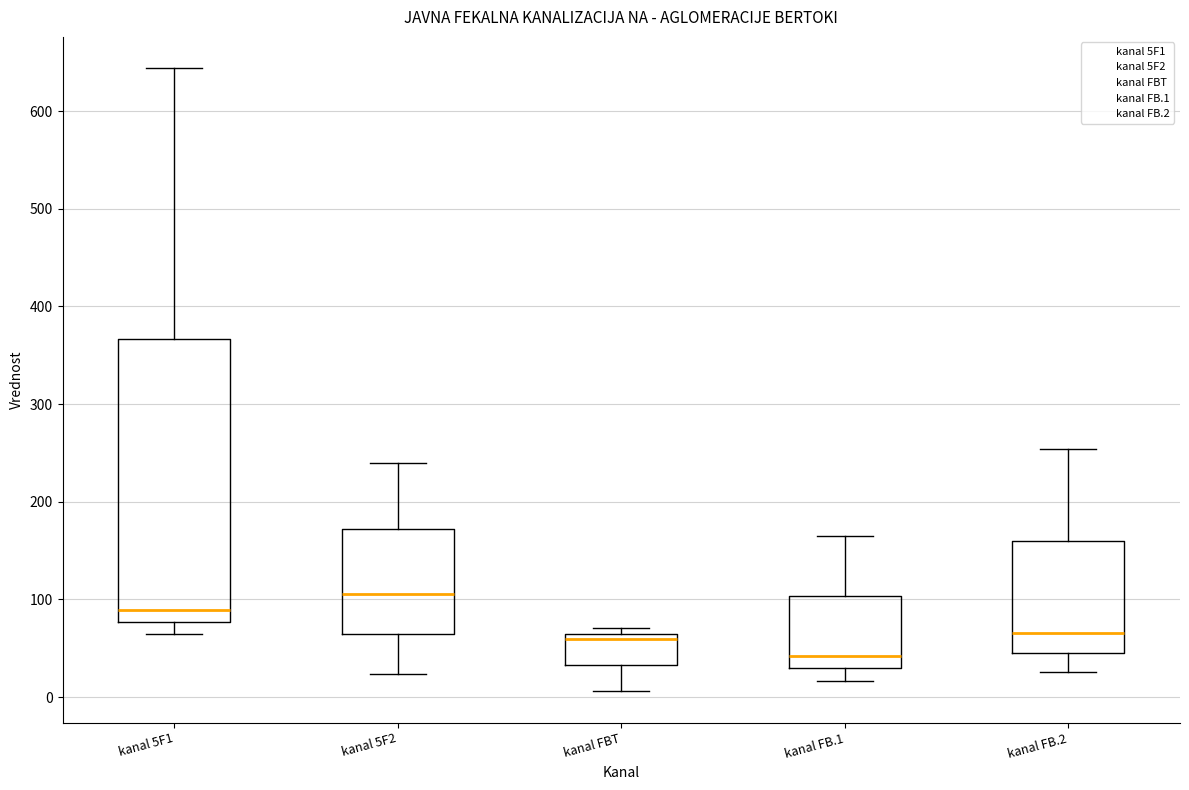

Reading left to right, transcribe this box plot: for each box, give where its median line is, the range the box spans, and where its two whiskers end, as read against the y-axis. The values are not printed on the chart, so give them approximately, as read against the axis.

kanal 5F1: median 90, box 80 to 370, whiskers 60 to 640
kanal 5F2: median 110, box 60 to 170, whiskers 20 to 240
kanal FBT: median 60 (just below the box's upper edge), box 30 to 60, whiskers 10 to 70
kanal FB.1: median 40, box 30 to 100, whiskers 20 to 160
kanal FB.2: median 70, box 50 to 160, whiskers 30 to 250